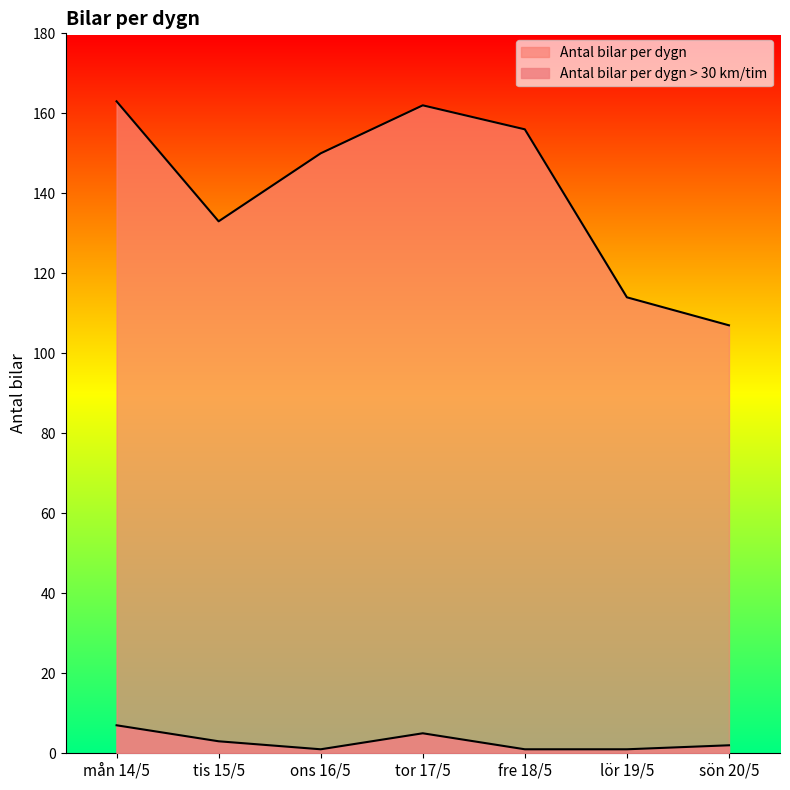

What is the value of the Antal bilar per dygn point at the 4th from the left?

162